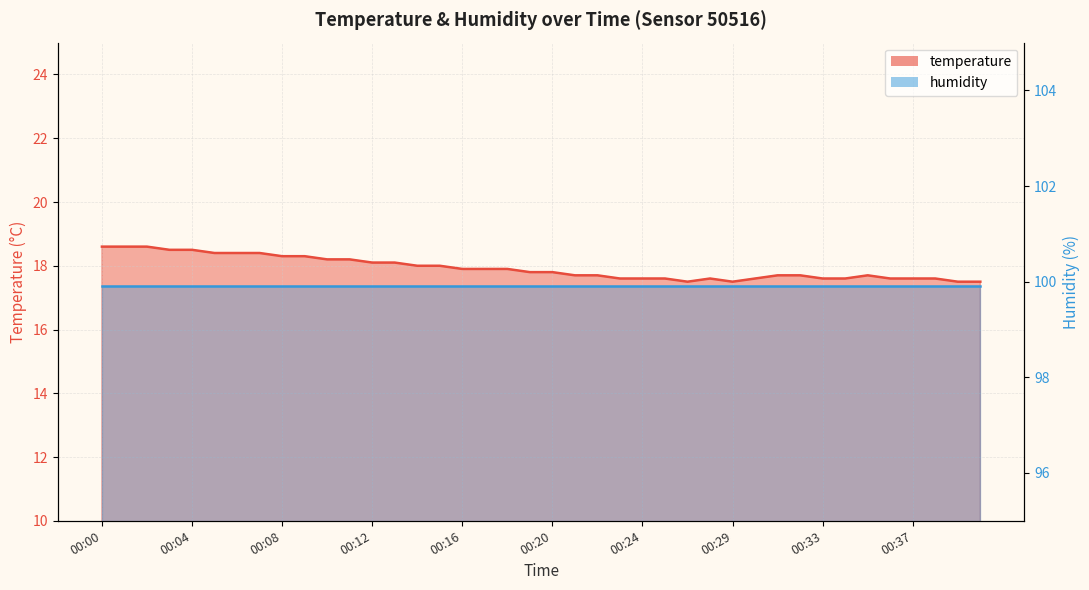

Is it true that the value at 00:13 is 29.2?

False